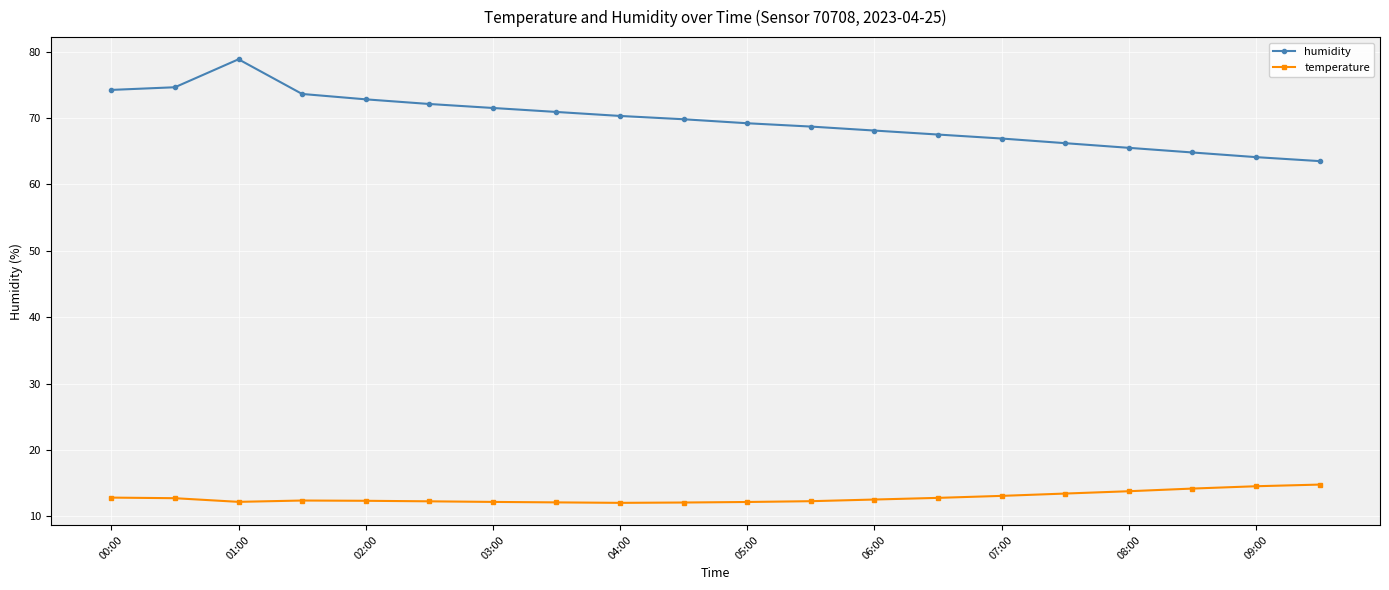

List the series in order of their overall mean, highest first.

humidity, temperature